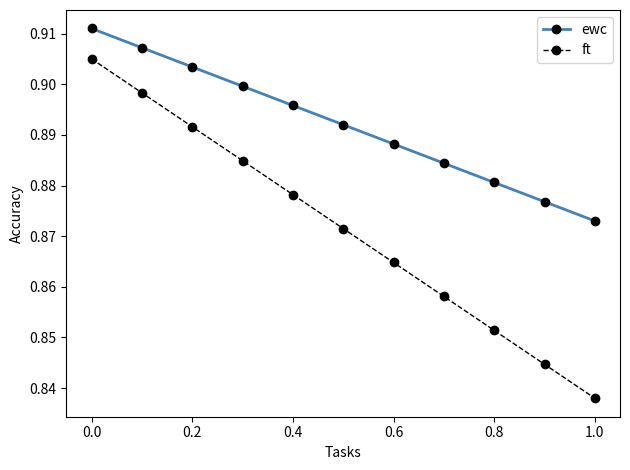

True or false: ewc and ft intersect in this chart.

False